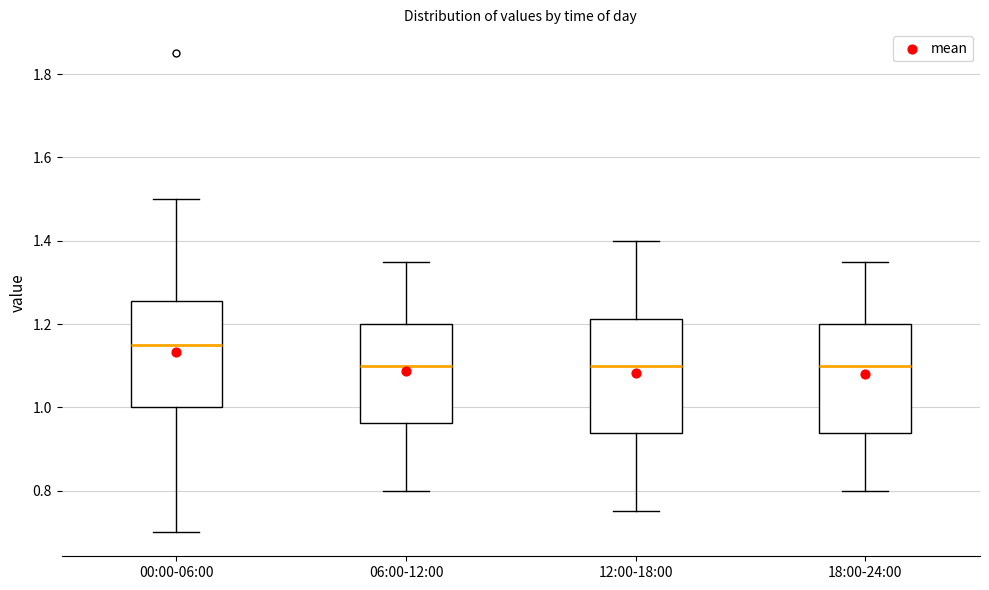

Where does the median line of the box for 00:00-06:00 sit on the y-axis? The values are not printed on the chart, so give them approximately, as read against the axis.

1.16